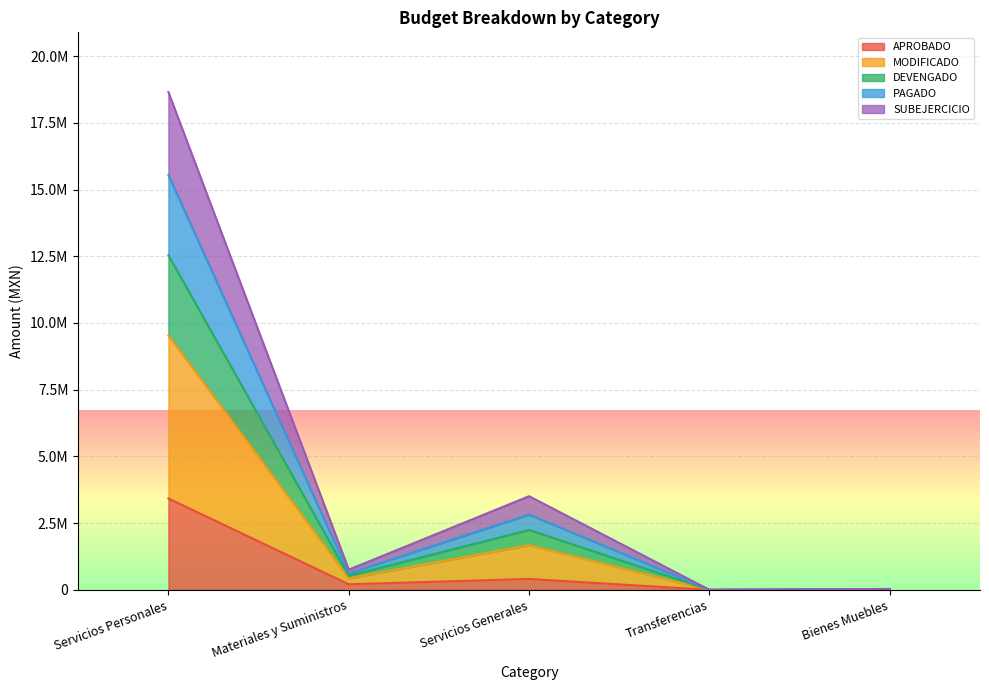

The value of SUBEJERCICIO at Transferencias is 0.0. True or false?

True